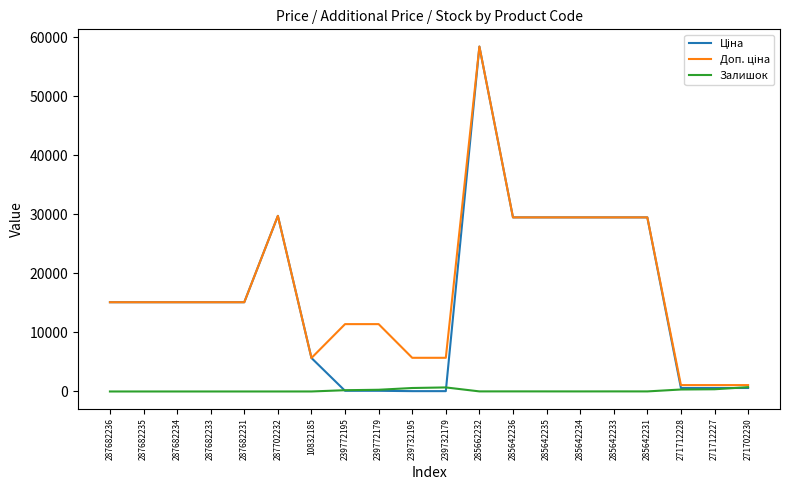

The Залишок series shows 374.0 at 271712227. True or false?

True